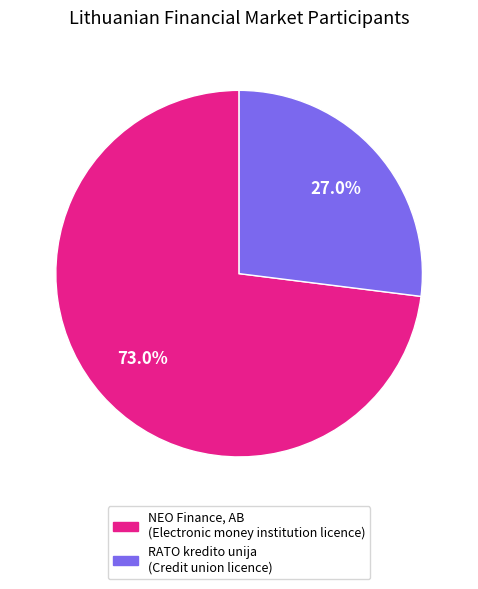

Combined, do RATO kredito unija and NEO Finance, AB account for over 50%?

Yes